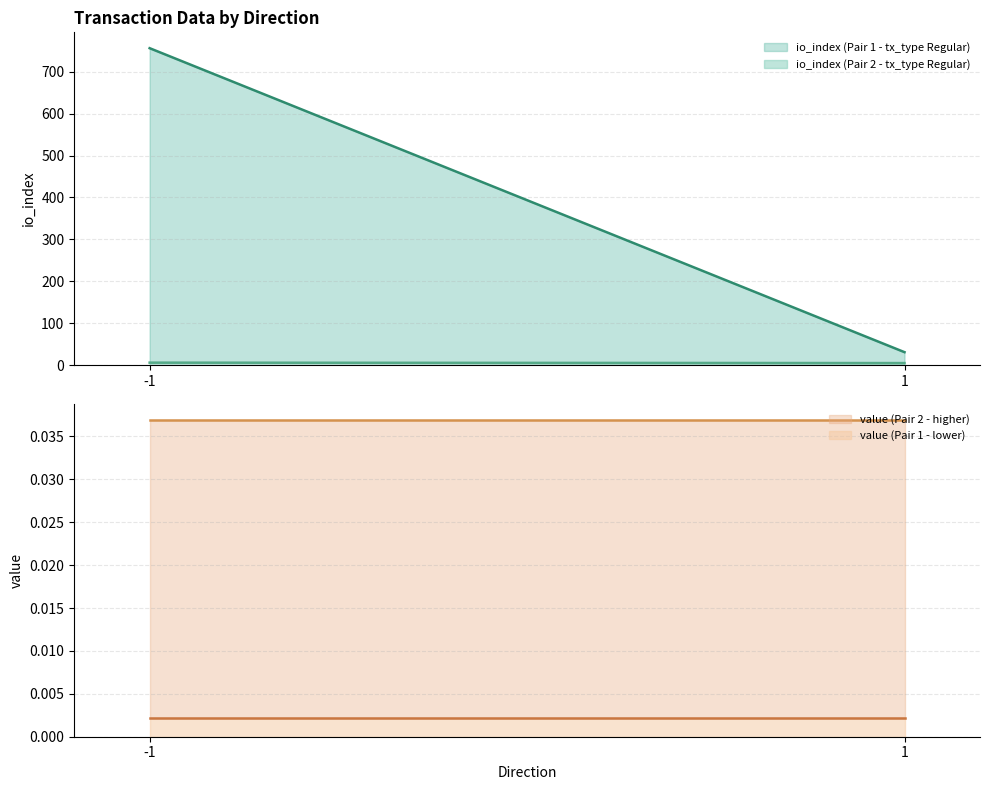

At which label is io_index closest to 393?

1